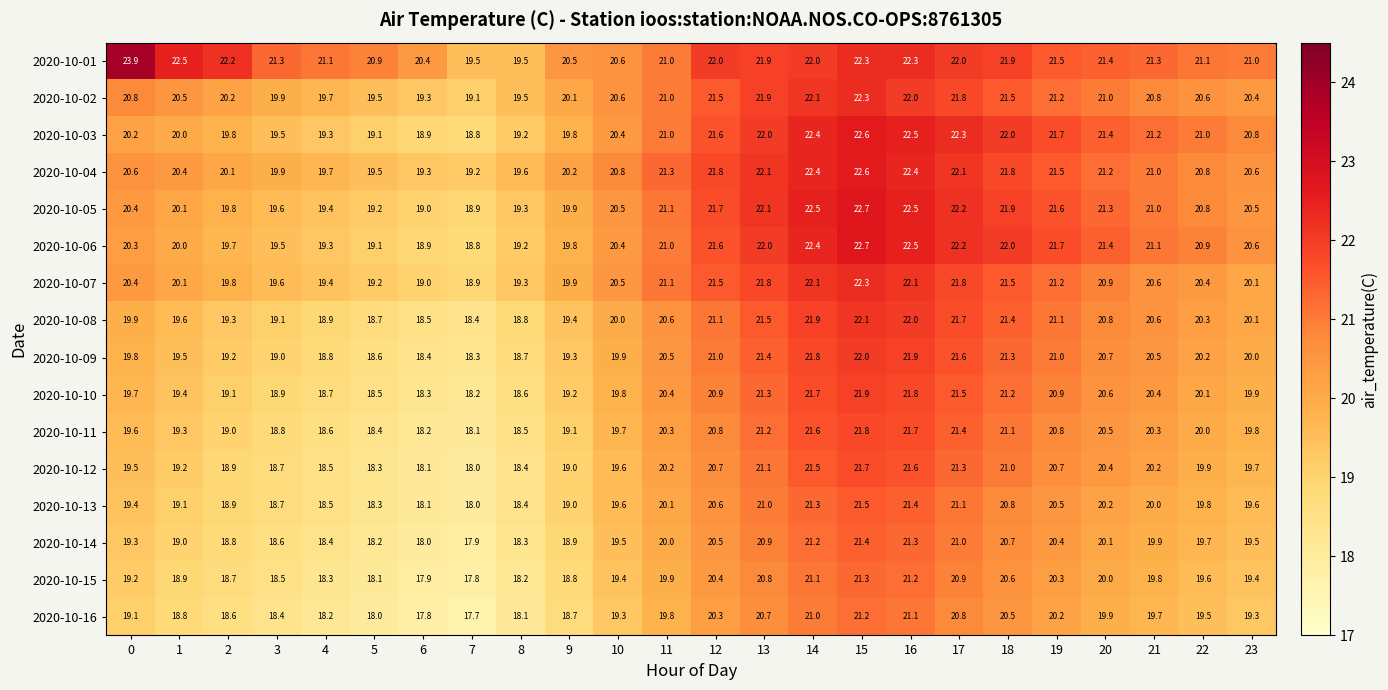

Which series has the largest total across all categories?

2020-10-01